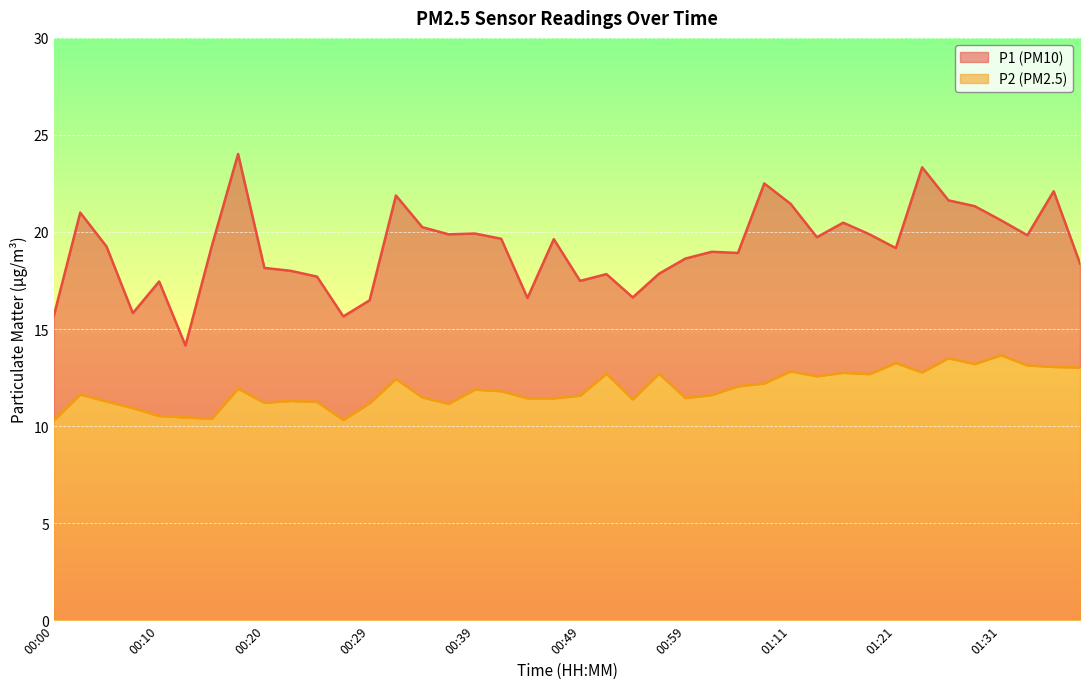

What is the label of the 1st point from the right?

01:38